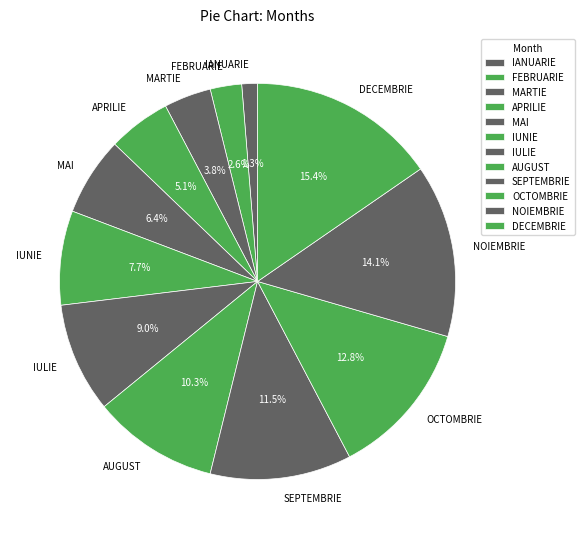

How many slices are in this pie chart?

12